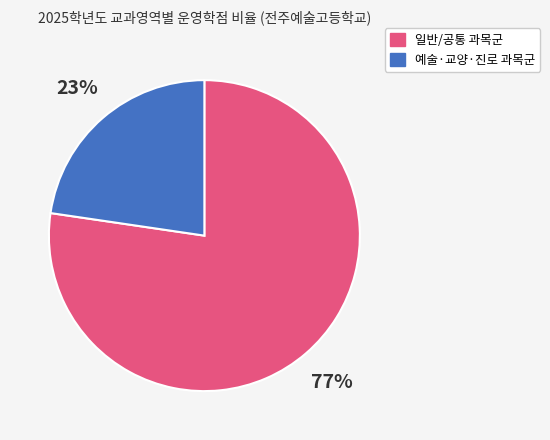

To the nearest percent, what is the average slice percentage?

50%